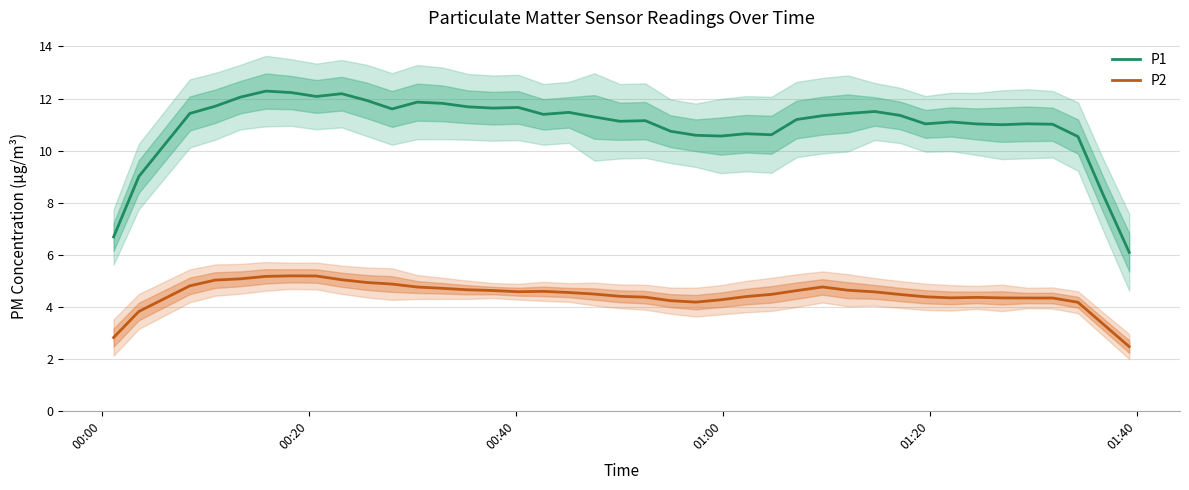

True or false: P1 and P2 intersect in this chart.

False